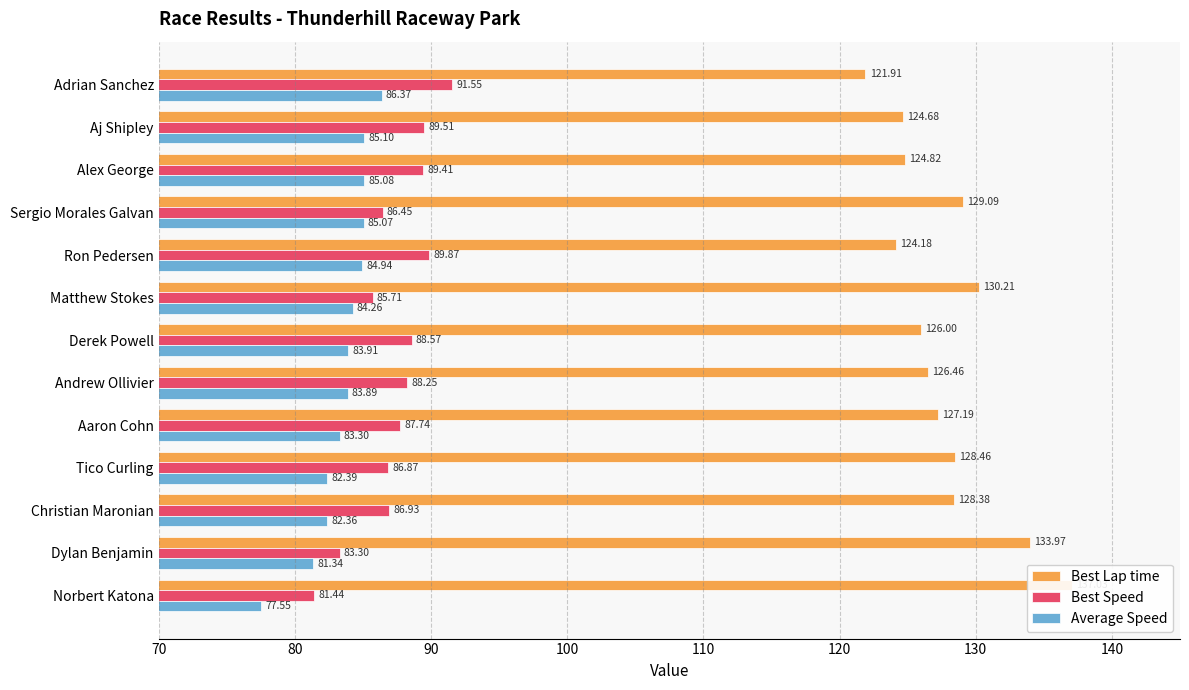

What is the difference between the maximum and minimum values in the Best Speed series?

10.1